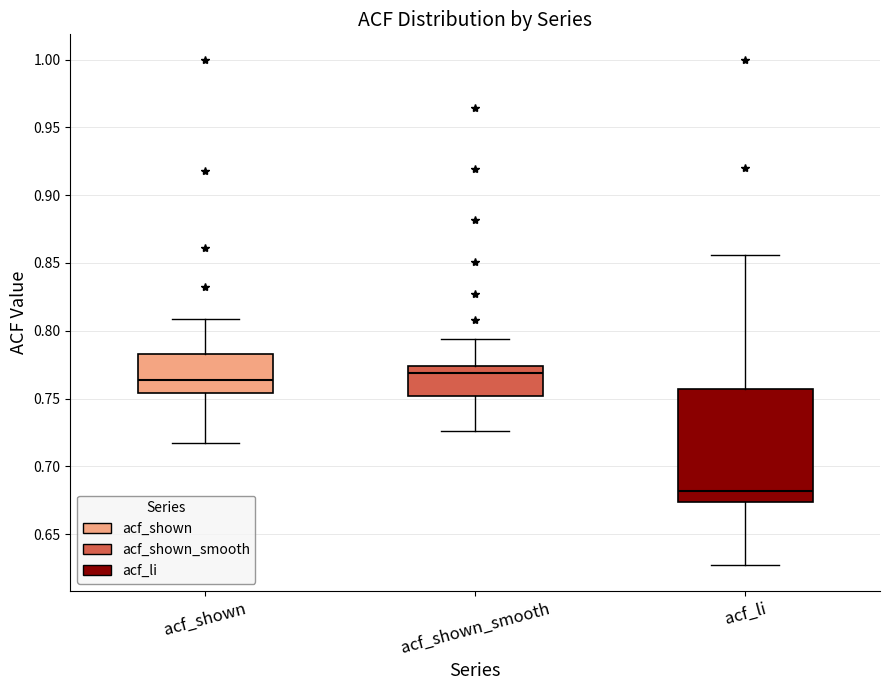

Where is the lower edge of the box for acf_li on the y-axis? The values are not printed on the chart, so give them approximately, as read against the axis.

0.675